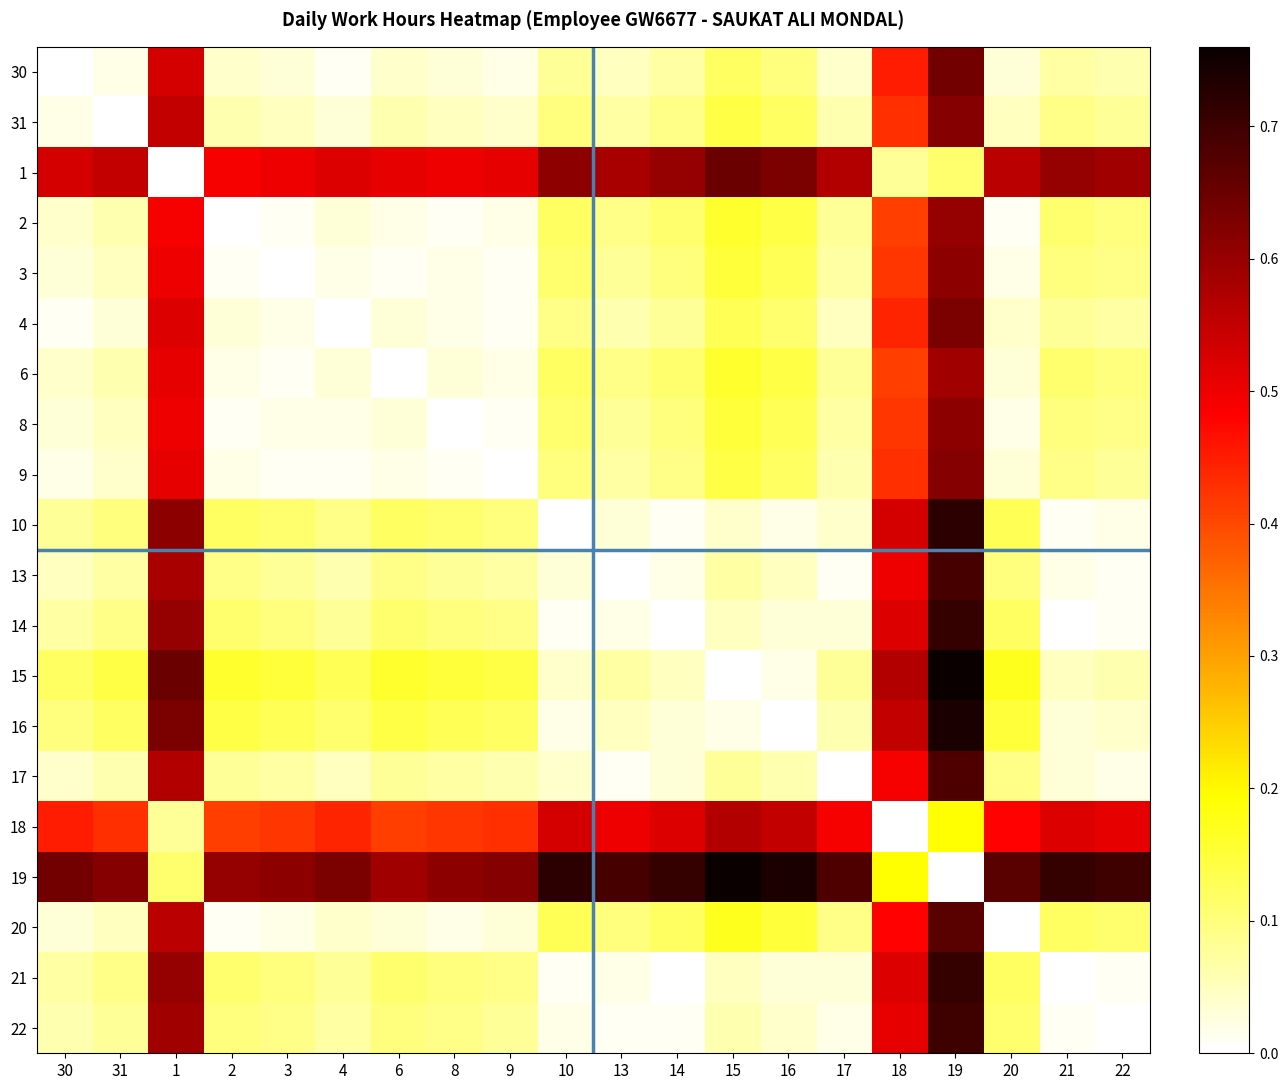

Reading left to right, transcribe all the data shown in this chart.

30: 30=0.0	31=0.0	1=0.5	2=0.0	3=0.0	4=0.0	6=0.0	8=0.0	9=0.0	10=0.1	13=0.1	14=0.1	15=0.1	16=0.1	17=0.0	18=0.5	19=0.6	20=0.0	21=0.1	22=0.1
31: 30=0.0	31=0.0	1=0.6	2=0.1	3=0.1	4=0.0	6=0.1	8=0.1	9=0.0	10=0.1	13=0.1	14=0.1	15=0.1	16=0.1	17=0.1	18=0.4	19=0.6	20=0.1	21=0.1	22=0.1
1: 30=0.5	31=0.6	1=0.0	2=0.5	3=0.5	4=0.5	6=0.5	8=0.5	9=0.5	10=0.6	13=0.6	14=0.6	15=0.7	16=0.6	17=0.6	18=0.1	19=0.1	20=0.6	21=0.6	22=0.6
2: 30=0.0	31=0.1	1=0.5	2=0.0	3=0.0	4=0.0	6=0.0	8=0.0	9=0.0	10=0.1	13=0.1	14=0.1	15=0.2	16=0.1	17=0.1	18=0.4	19=0.6	20=0.0	21=0.1	22=0.1
3: 30=0.0	31=0.1	1=0.5	2=0.0	3=0.0	4=0.0	6=0.0	8=0.0	9=0.0	10=0.1	13=0.1	14=0.1	15=0.1	16=0.1	17=0.1	18=0.4	19=0.6	20=0.0	21=0.1	22=0.1
4: 30=0.0	31=0.0	1=0.5	2=0.0	3=0.0	4=0.0	6=0.0	8=0.0	9=0.0	10=0.1	13=0.1	14=0.1	15=0.1	16=0.1	17=0.1	18=0.4	19=0.6	20=0.0	21=0.1	22=0.1
6: 30=0.0	31=0.1	1=0.5	2=0.0	3=0.0	4=0.0	6=0.0	8=0.0	9=0.0	10=0.1	13=0.1	14=0.1	15=0.2	16=0.1	17=0.1	18=0.4	19=0.6	20=0.0	21=0.1	22=0.1
8: 30=0.0	31=0.1	1=0.5	2=0.0	3=0.0	4=0.0	6=0.0	8=0.0	9=0.0	10=0.1	13=0.1	14=0.1	15=0.1	16=0.1	17=0.1	18=0.4	19=0.6	20=0.0	21=0.1	22=0.1
9: 30=0.0	31=0.0	1=0.5	2=0.0	3=0.0	4=0.0	6=0.0	8=0.0	9=0.0	10=0.1	13=0.1	14=0.1	15=0.1	16=0.1	17=0.1	18=0.4	19=0.6	20=0.0	21=0.1	22=0.1
10: 30=0.1	31=0.1	1=0.6	2=0.1	3=0.1	4=0.1	6=0.1	8=0.1	9=0.1	10=0.0	13=0.0	14=0.0	15=0.0	16=0.0	17=0.0	18=0.5	19=0.7	20=0.1	21=0.0	22=0.0
13: 30=0.1	31=0.1	1=0.6	2=0.1	3=0.1	4=0.1	6=0.1	8=0.1	9=0.1	10=0.0	13=0.0	14=0.0	15=0.1	16=0.1	17=0.0	18=0.5	19=0.7	20=0.1	21=0.0	22=0.0
14: 30=0.1	31=0.1	1=0.6	2=0.1	3=0.1	4=0.1	6=0.1	8=0.1	9=0.1	10=0.0	13=0.0	14=0.0	15=0.1	16=0.0	17=0.0	18=0.5	19=0.7	20=0.1	21=0.0	22=0.0
15: 30=0.1	31=0.1	1=0.7	2=0.2	3=0.1	4=0.1	6=0.2	8=0.1	9=0.1	10=0.0	13=0.1	14=0.1	15=0.0	16=0.0	17=0.1	18=0.6	19=0.8	20=0.2	21=0.1	22=0.1
16: 30=0.1	31=0.1	1=0.6	2=0.1	3=0.1	4=0.1	6=0.1	8=0.1	9=0.1	10=0.0	13=0.1	14=0.0	15=0.0	16=0.0	17=0.1	18=0.6	19=0.7	20=0.1	21=0.0	22=0.0
17: 30=0.0	31=0.1	1=0.6	2=0.1	3=0.1	4=0.1	6=0.1	8=0.1	9=0.1	10=0.0	13=0.0	14=0.0	15=0.1	16=0.1	17=0.0	18=0.5	19=0.7	20=0.1	21=0.0	22=0.0
18: 30=0.5	31=0.4	1=0.1	2=0.4	3=0.4	4=0.4	6=0.4	8=0.4	9=0.4	10=0.5	13=0.5	14=0.5	15=0.6	16=0.6	17=0.5	18=0.0	19=0.2	20=0.5	21=0.5	22=0.5
19: 30=0.6	31=0.6	1=0.1	2=0.6	3=0.6	4=0.6	6=0.6	8=0.6	9=0.6	10=0.7	13=0.7	14=0.7	15=0.8	16=0.7	17=0.7	18=0.2	19=0.0	20=0.7	21=0.7	22=0.7
20: 30=0.0	31=0.1	1=0.6	2=0.0	3=0.0	4=0.0	6=0.0	8=0.0	9=0.0	10=0.1	13=0.1	14=0.1	15=0.2	16=0.1	17=0.1	18=0.5	19=0.7	20=0.0	21=0.1	22=0.1
21: 30=0.1	31=0.1	1=0.6	2=0.1	3=0.1	4=0.1	6=0.1	8=0.1	9=0.1	10=0.0	13=0.0	14=0.0	15=0.1	16=0.0	17=0.0	18=0.5	19=0.7	20=0.1	21=0.0	22=0.0
22: 30=0.1	31=0.1	1=0.6	2=0.1	3=0.1	4=0.1	6=0.1	8=0.1	9=0.1	10=0.0	13=0.0	14=0.0	15=0.1	16=0.0	17=0.0	18=0.5	19=0.7	20=0.1	21=0.0	22=0.0